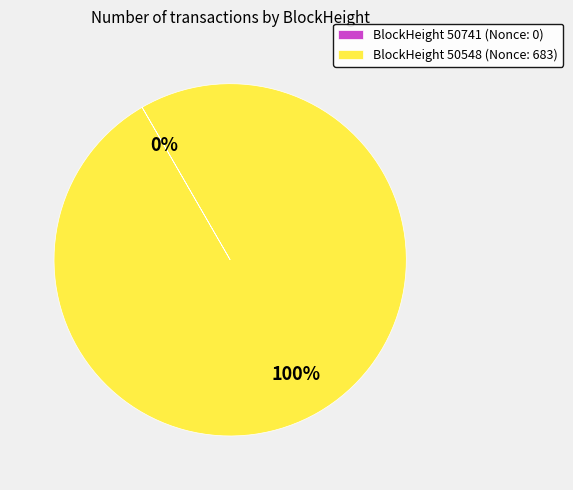

Does any single category account for the majority?

Yes